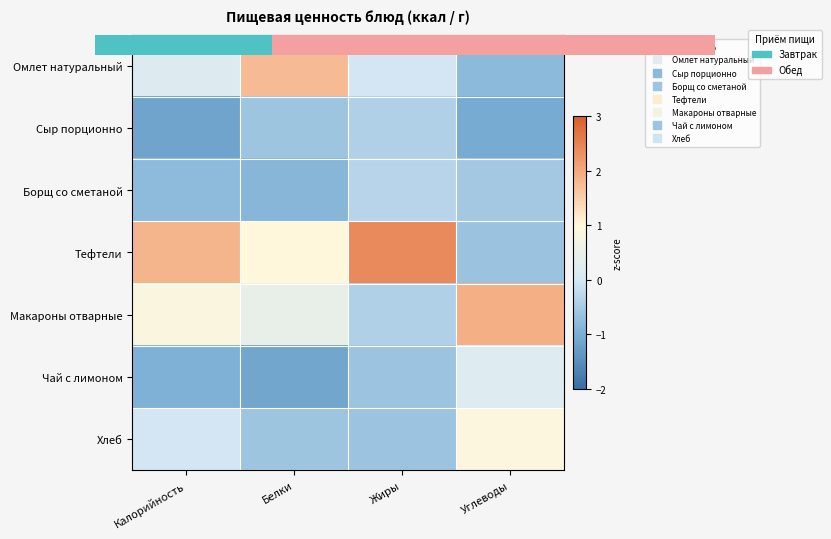

The Хлеб series shows -0.9 at Белки. True or false?

False